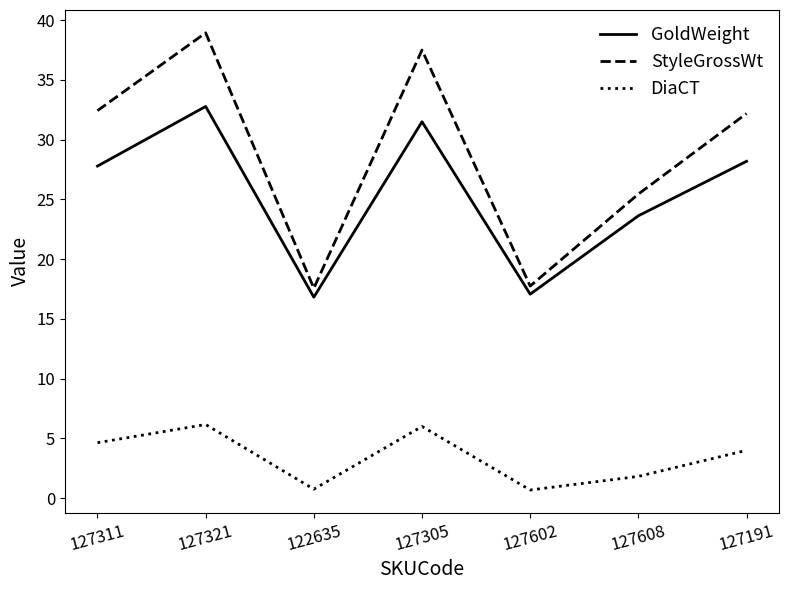

What is the maximum value for DiaCT?

6.2